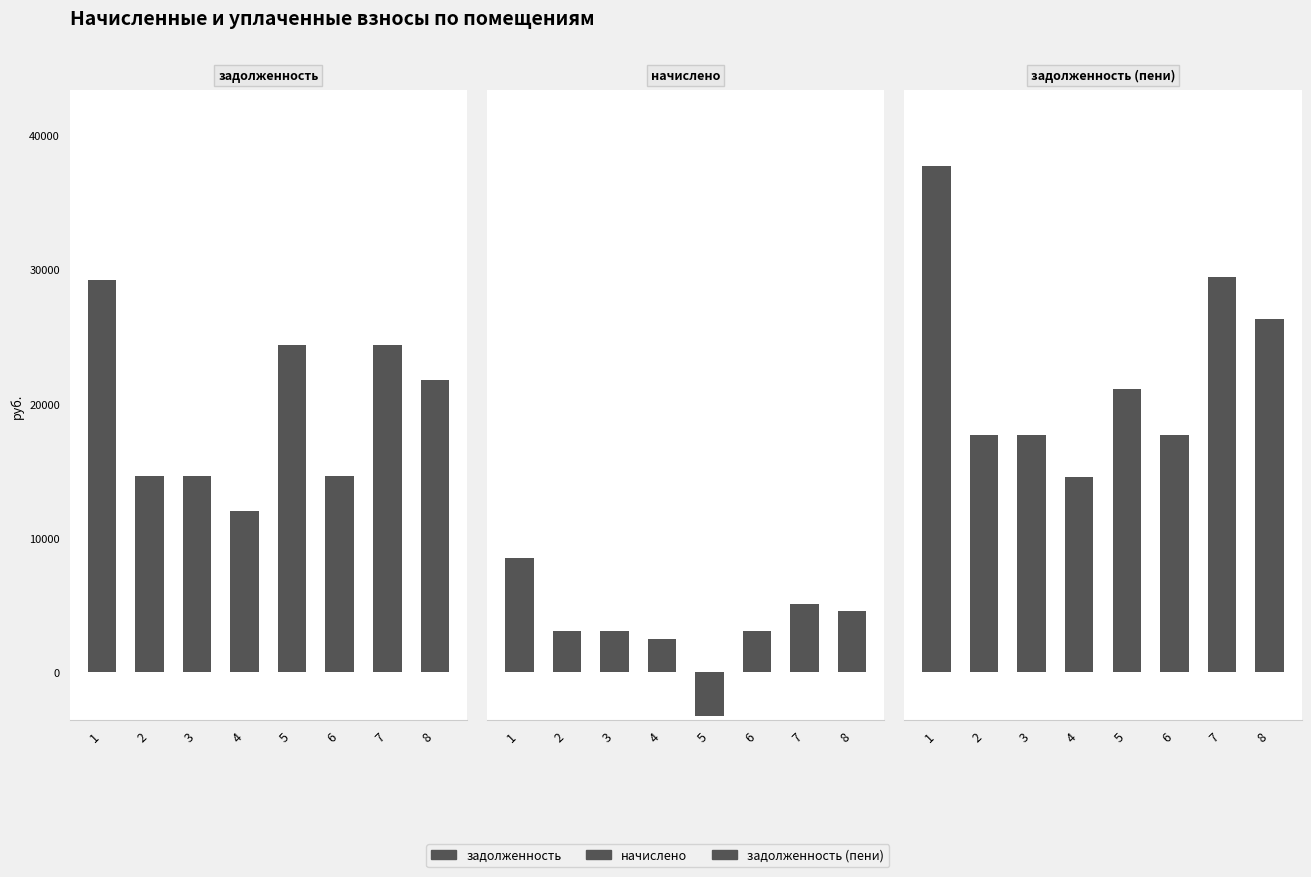

Rank the series by their maximum value, from highest to lowest.

задолженность (пени), задолженность, начислено